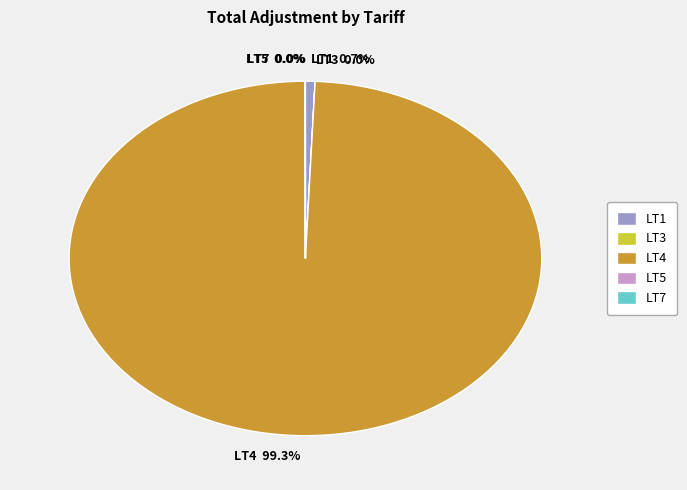

Between LT1 and LT4, which is larger?

LT4